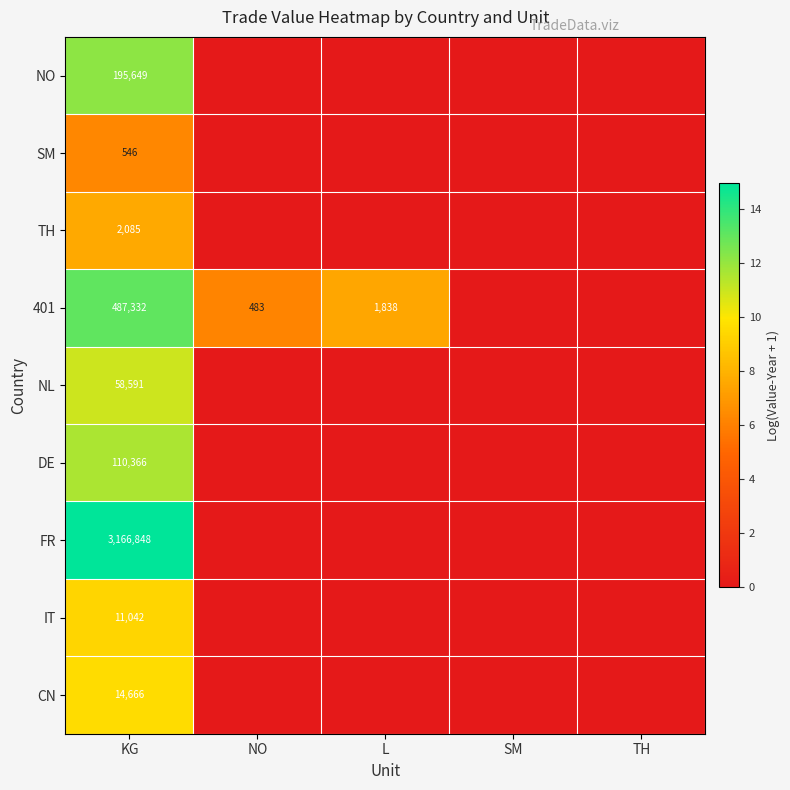

The CN series shows 3904 at KG. True or false?

False